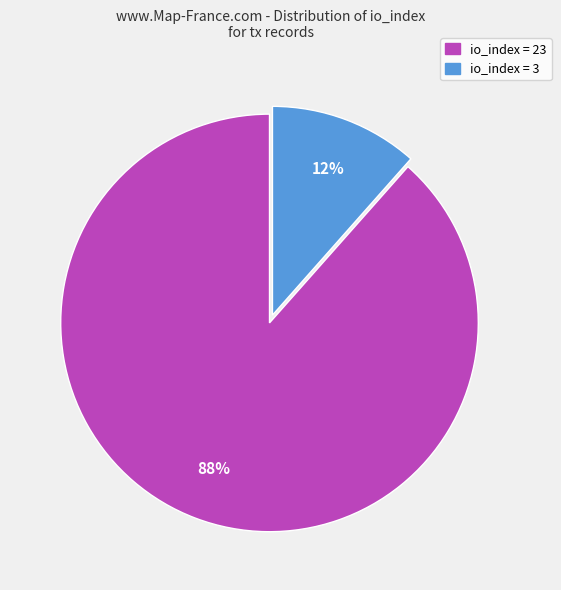

To the nearest percent, what is the average slice percentage?

50%